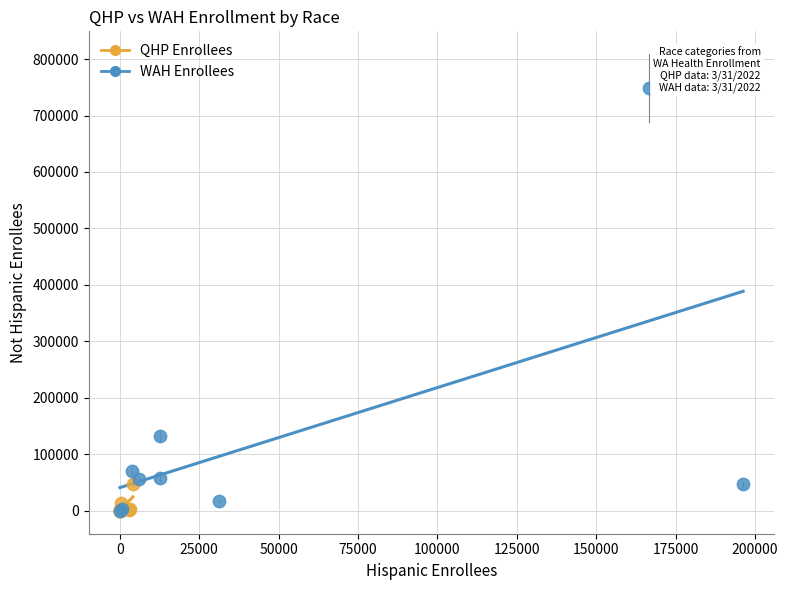

What are all the series names shown in the legend?

QHP Enrollees, WAH Enrollees